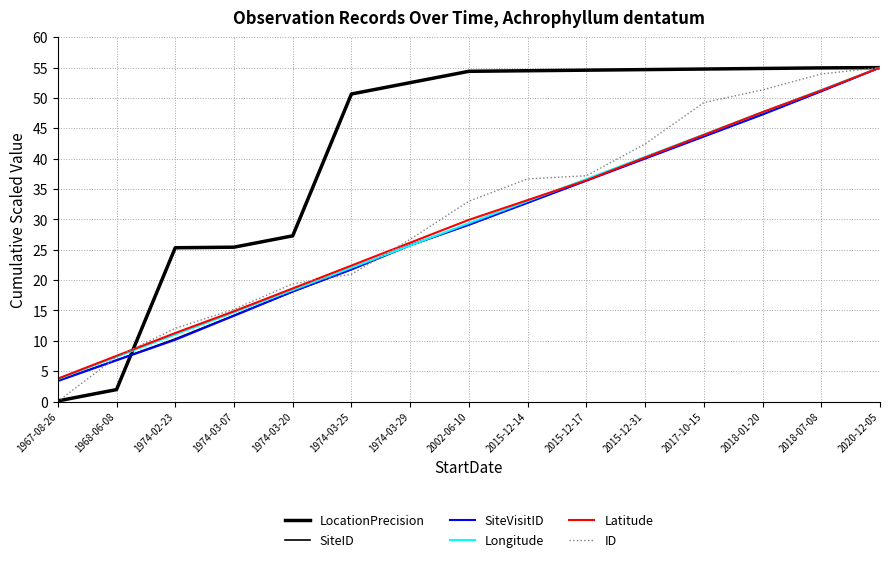

What is the difference between the highest and lowest values at 2017-10-15?

11.1